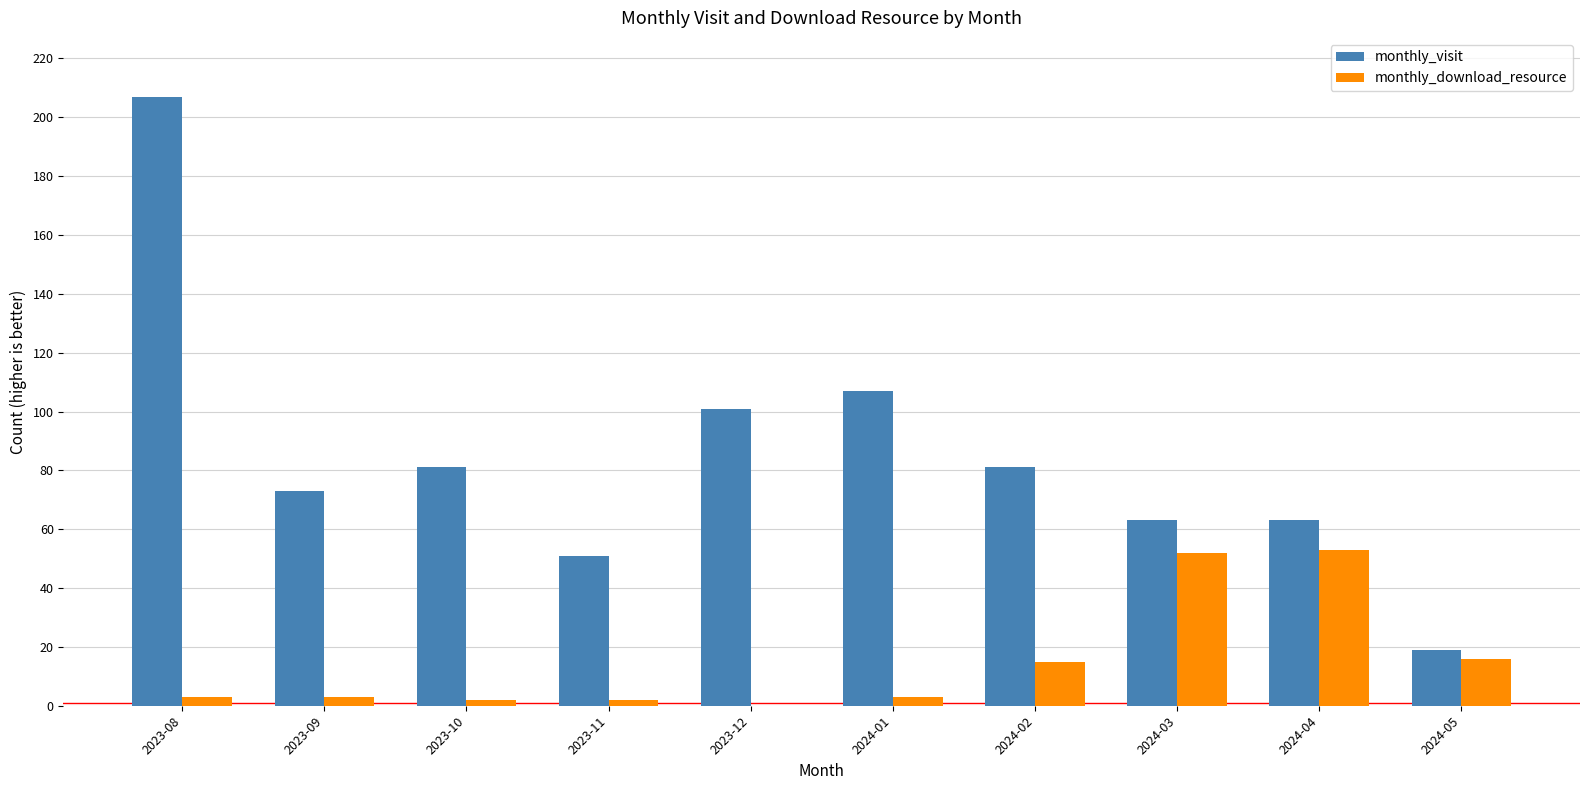

What is the highest value of the monthly_download_resource series?

53